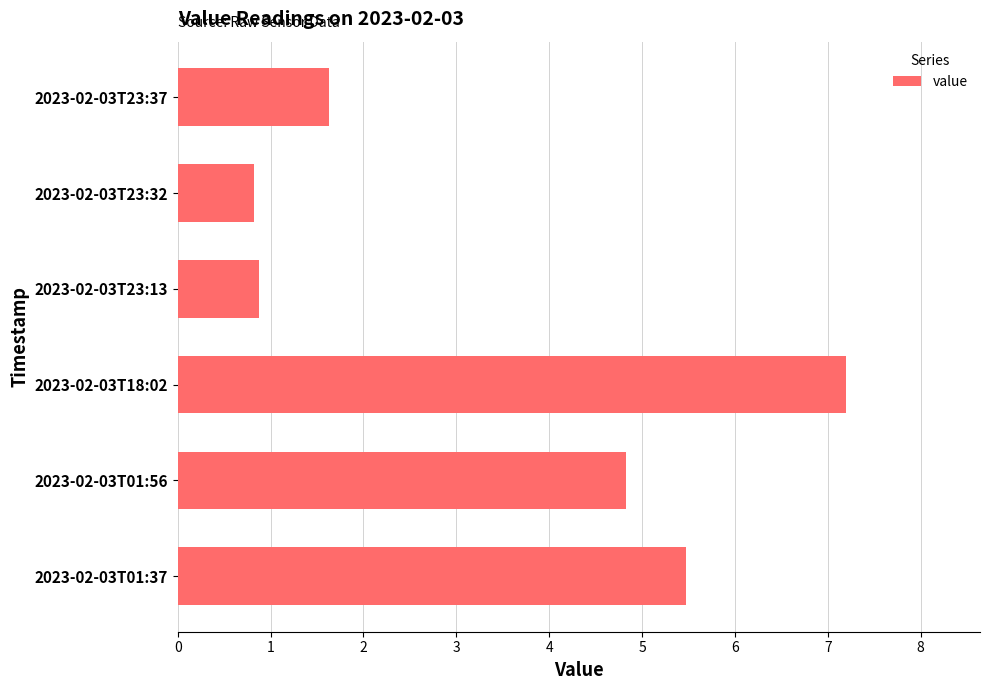

At which label is the value closest to 4?

2023-02-03T01:56